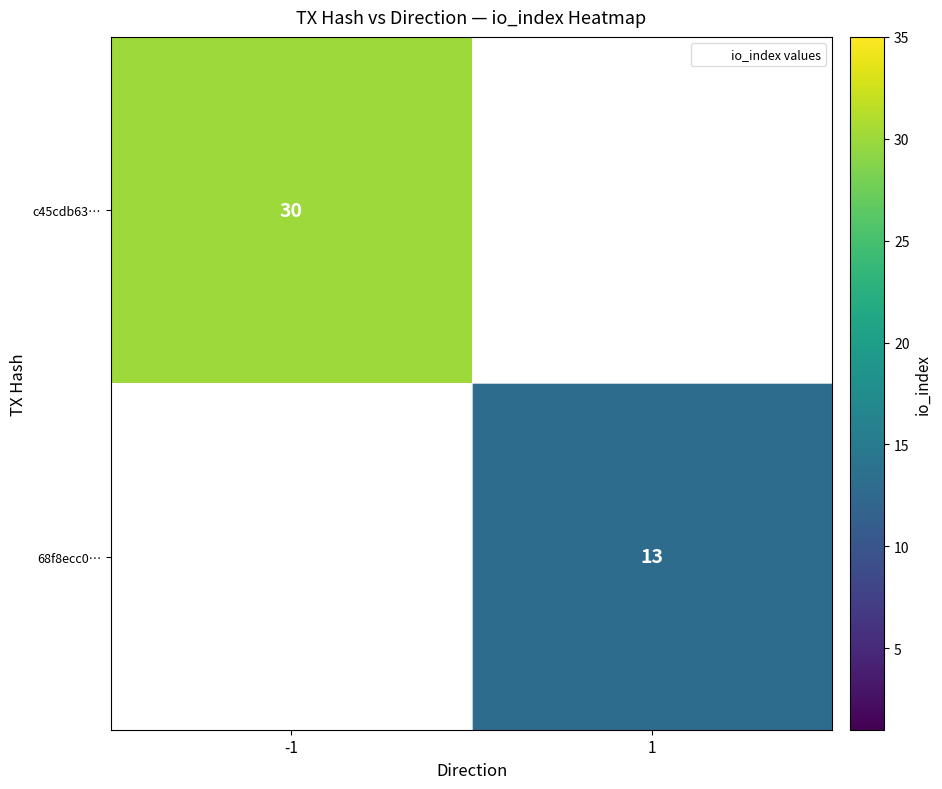

What is the maximum value for c45cdb63…?

30.0